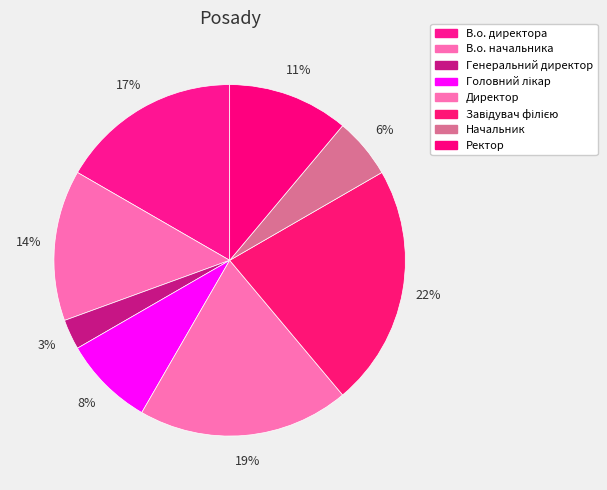

To the nearest percent, what is the difference between the Генеральний директор and Начальник slice percentages?

3%